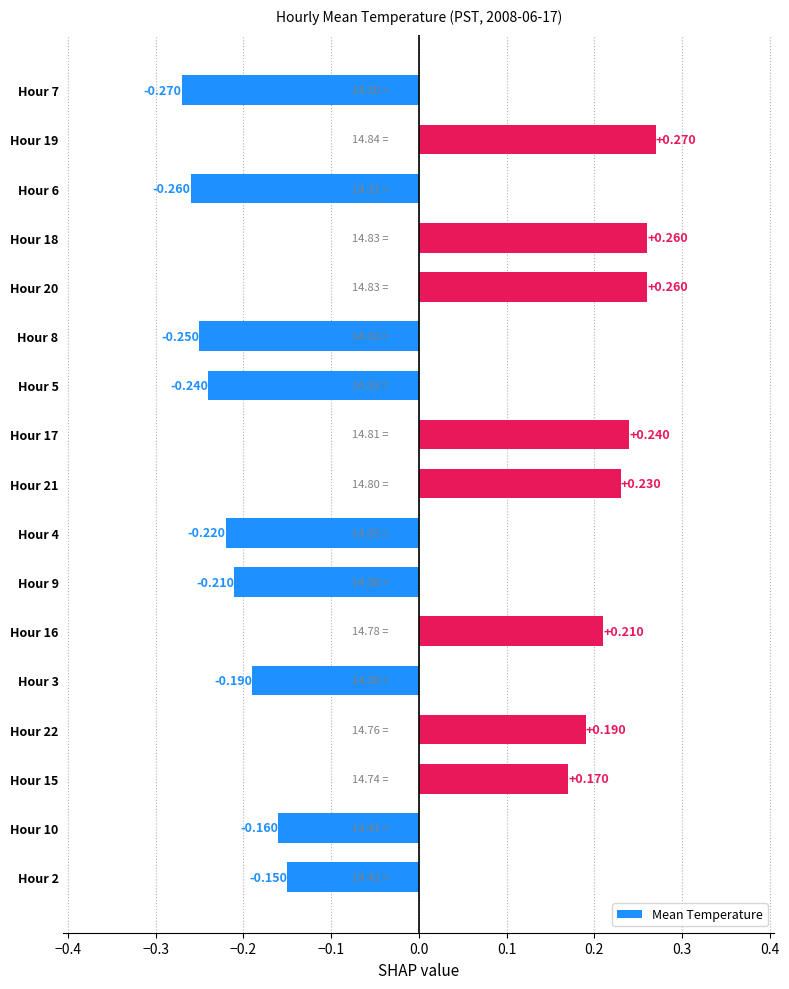

How many bars are there in total?

17